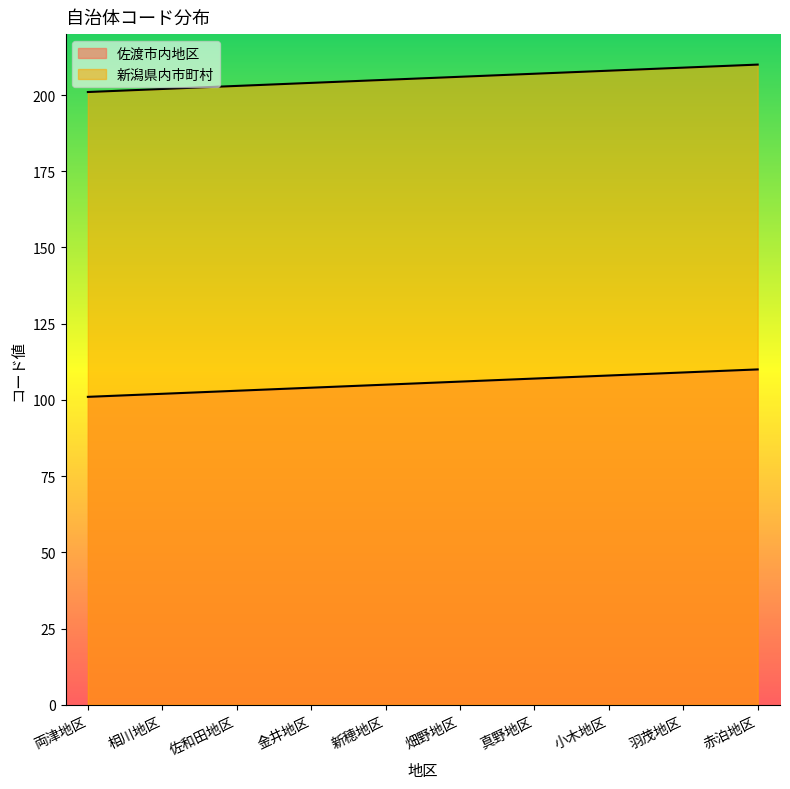

Count the 新潟県内市町村 values in the range 203 to 208.

6